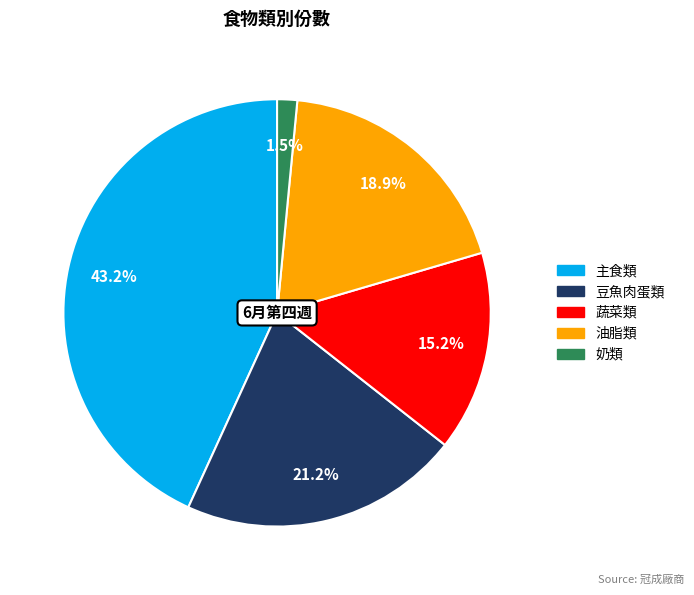

Does 豆魚肉蛋類 account for over 50% of the chart?

No